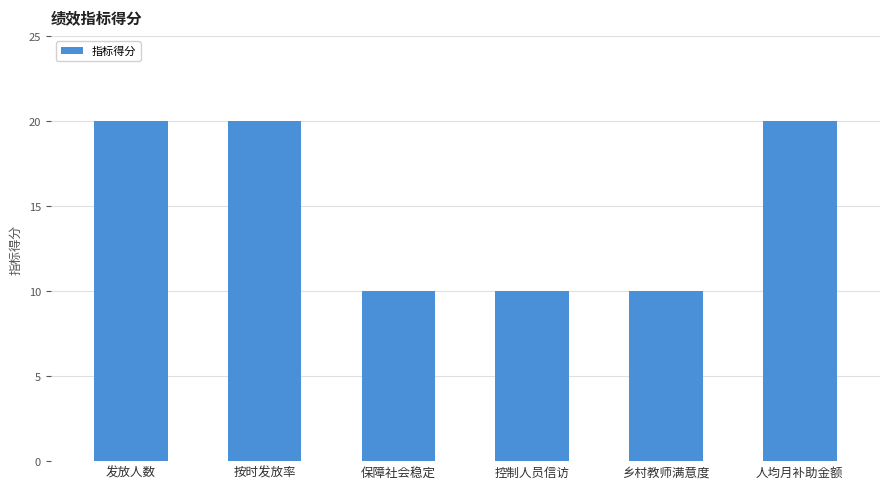

Reading left to right, transcribe all the data shown in this chart.

发放人数=20	按时发放率=20	保障社会稳定=10	控制人员信访=10	乡村教师满意度=10	人均月补助金额=20